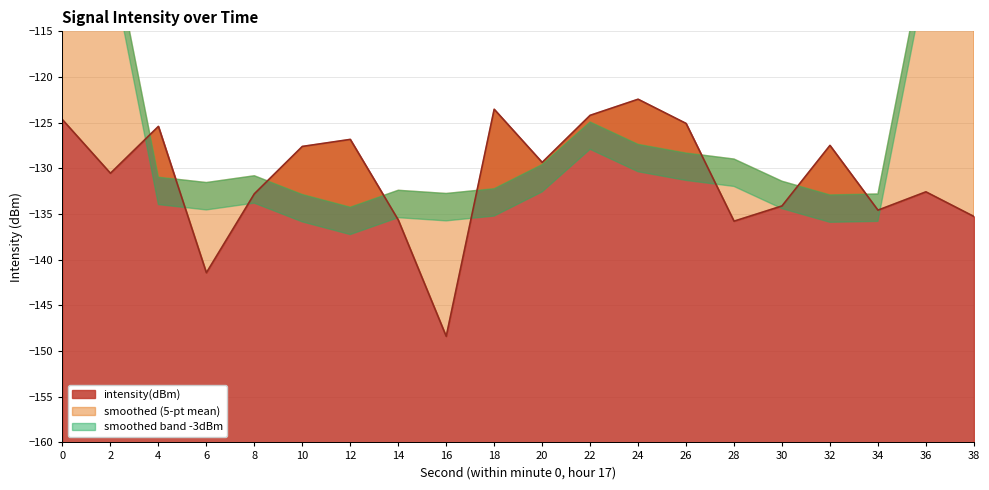

True or false: the data shows -135.8 at 28.

True